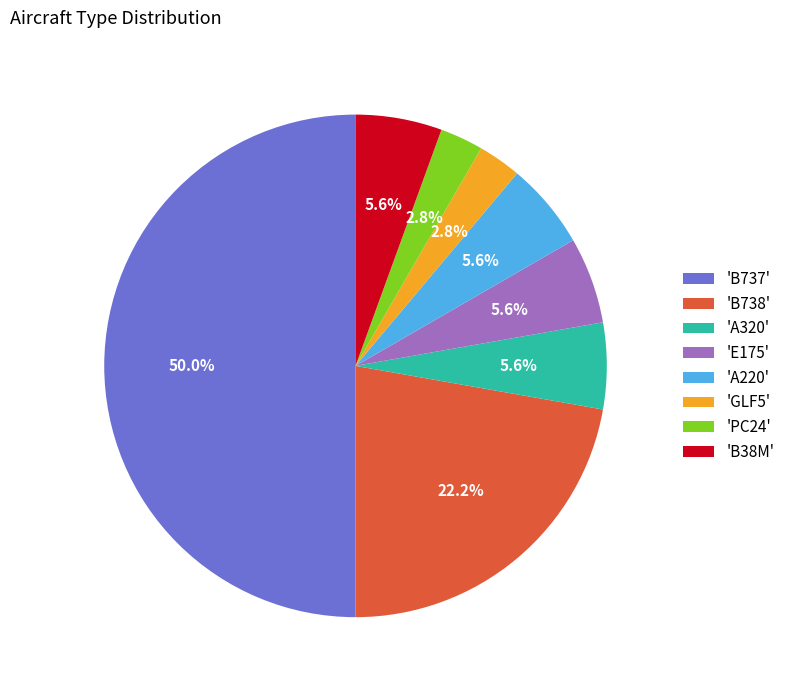

What is the largest slice in the pie chart?

'B737'